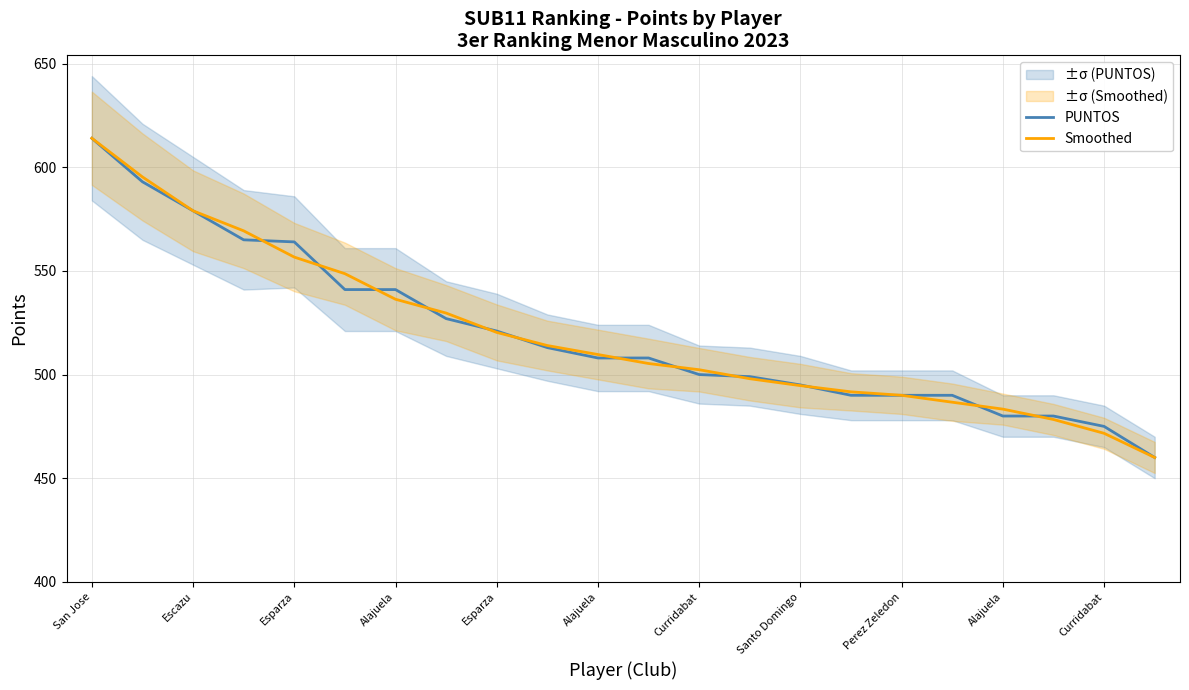

What is the difference between the maximum and minimum values in the PUNTOS series?

154.0